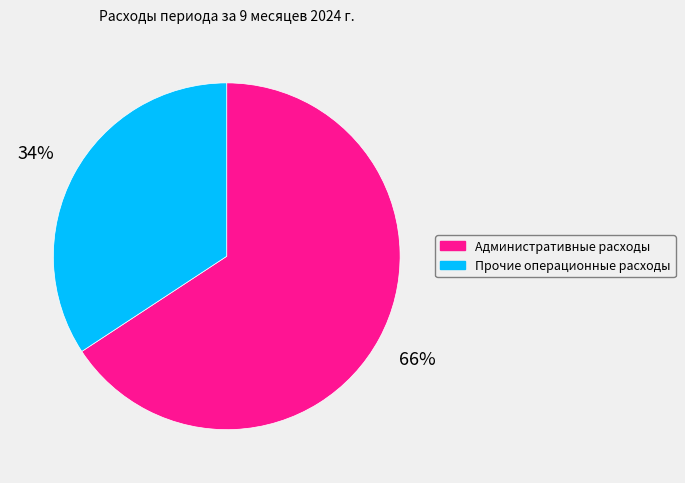

What is the smallest slice in the pie chart?

Прочие операционные расходы